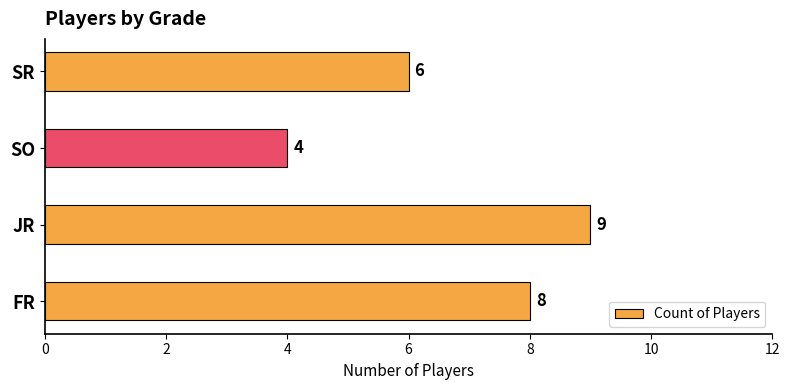

How many bars are there in total?

4